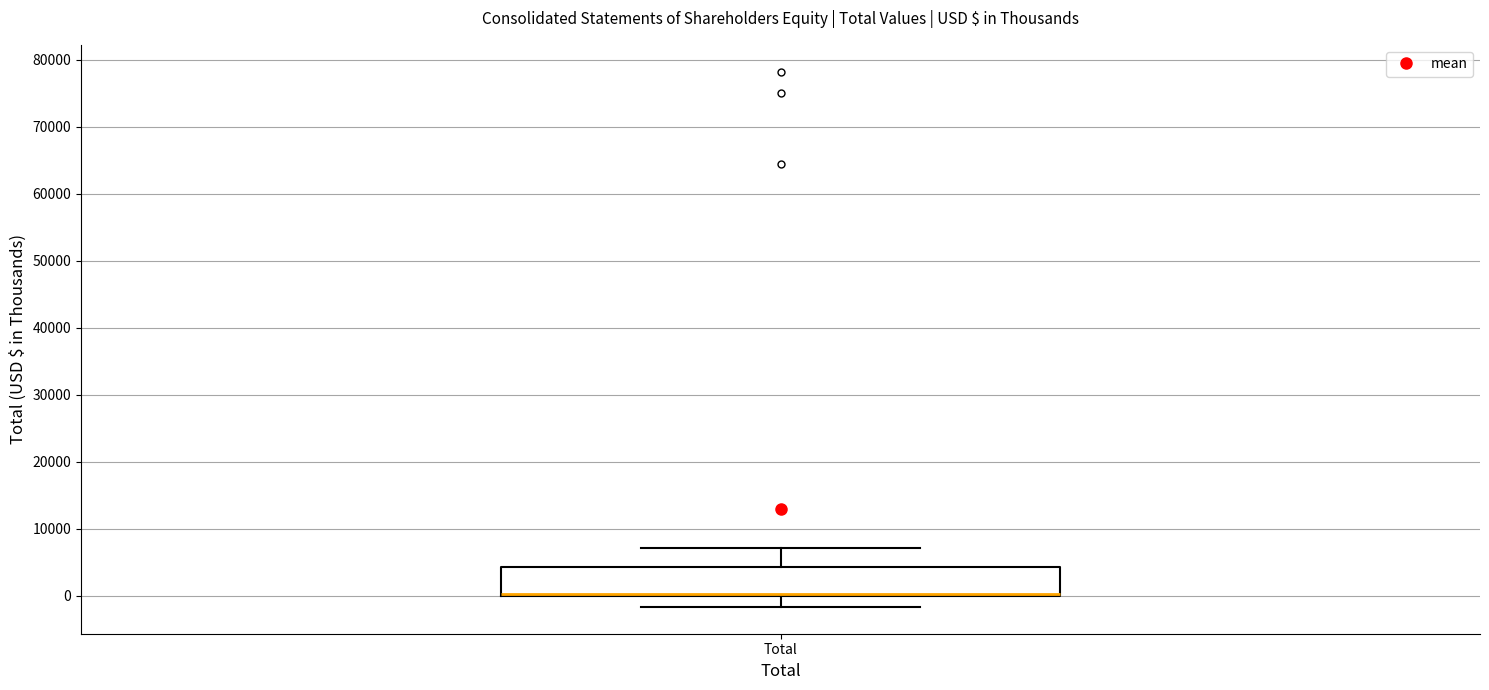

Transcribe this box plot: give where the median line is, the range the box spans, and where the two whiskers end, as read against the y-axis. The values are not printed on the chart, so give them approximately, as read against the axis.

median 0 (drawn on the box's lower edge), box 0 to 4000, whiskers -2000 to 7000